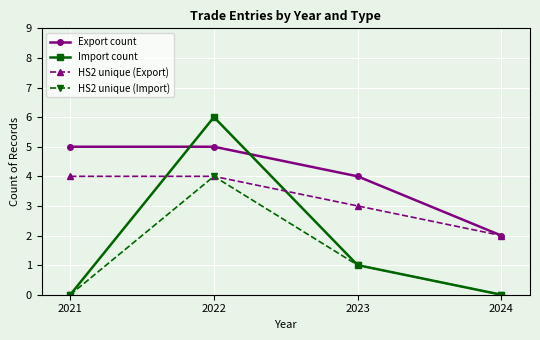

Reading right to left, extract all data points from this chart.

Export count: 2	4	5	5
Import count: 0	1	6	0
HS2 unique (Export): 2	3	4	4
HS2 unique (Import): 0	1	4	0